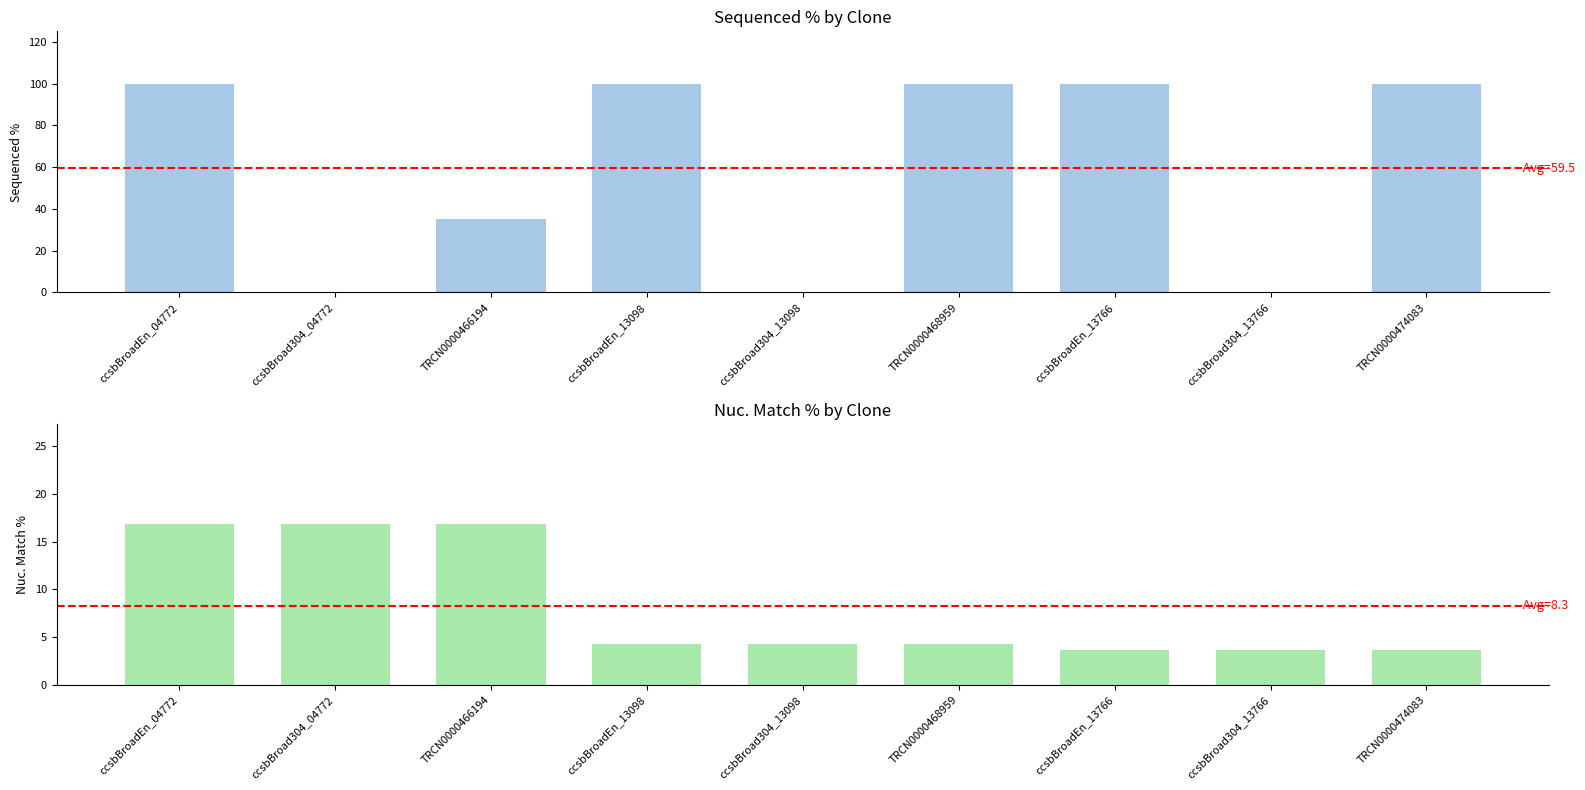

What position from the left is ccsbBroad304_13098?

5